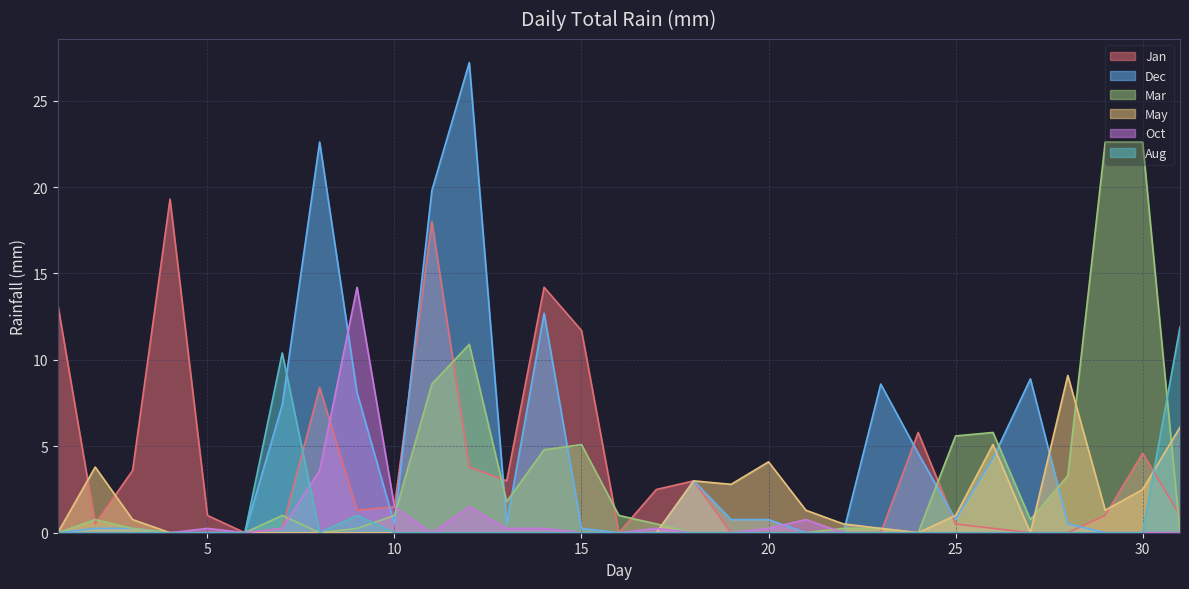

What is the difference between the second highest and minimum values in the Oct series?

3.6